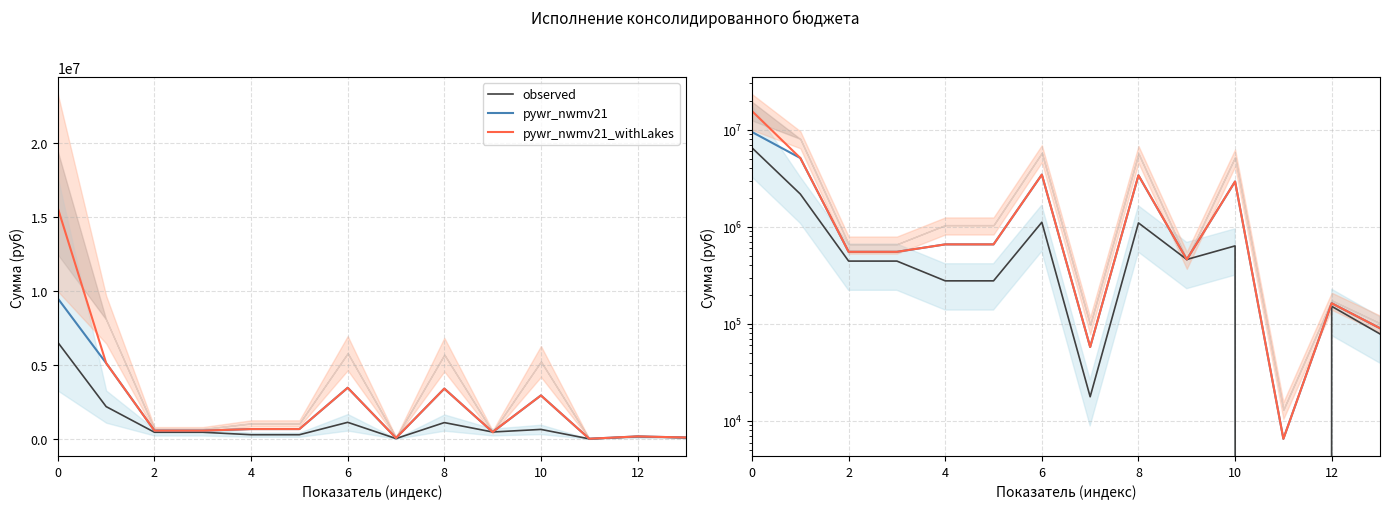

What is the label of the 13th point from the left?

12